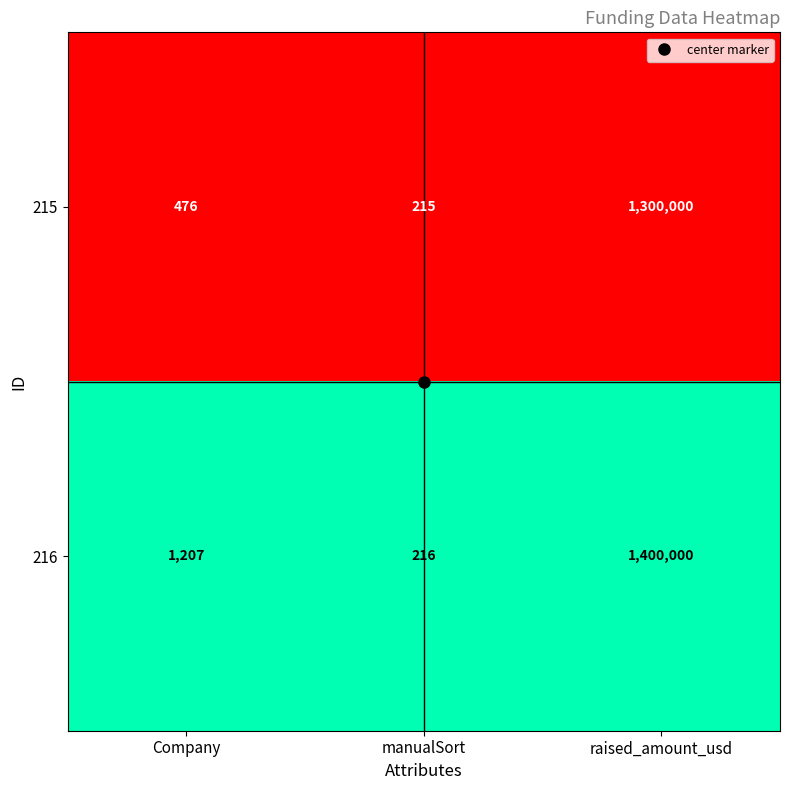

What is the maximum value shown in the chart?

1400000